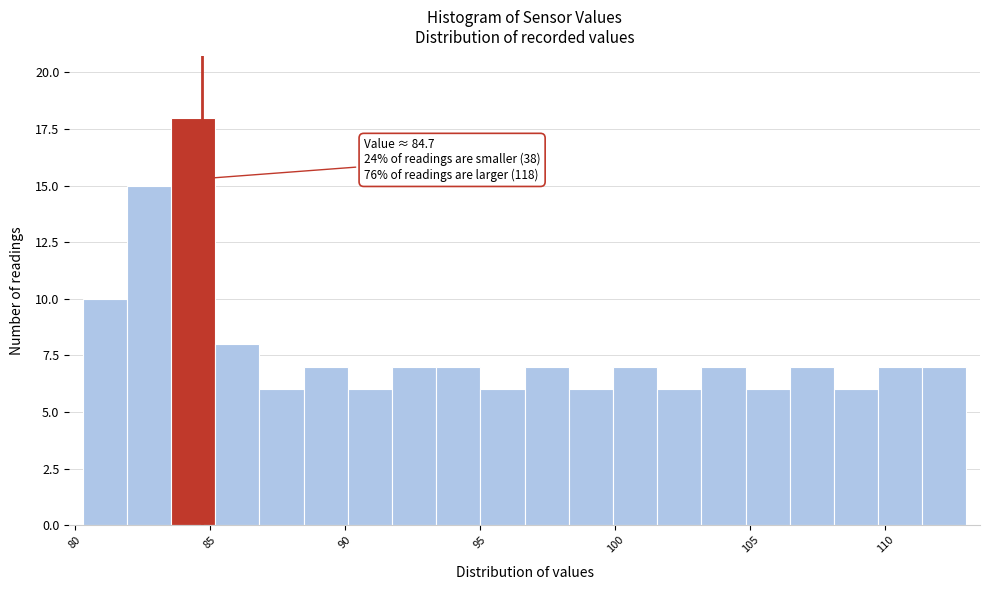

Read against the x-axis, roughly where is the centre of the tallest bar?

84.5